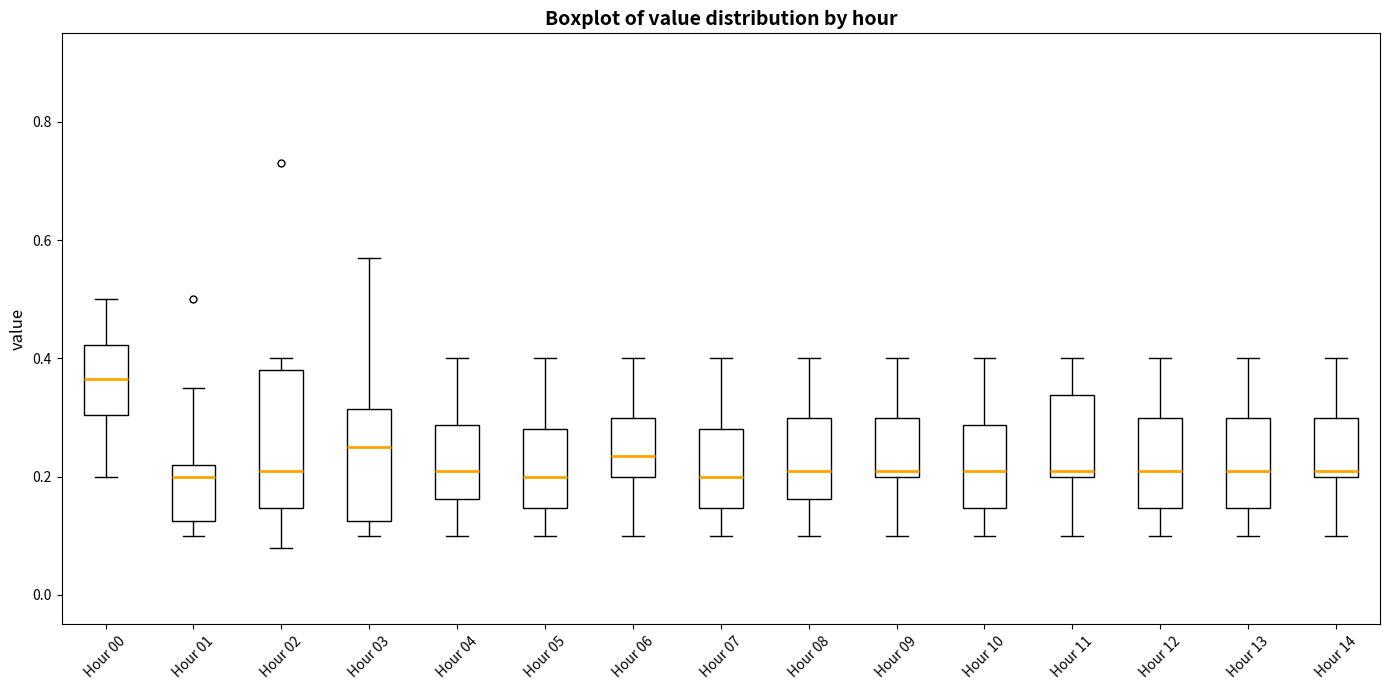

Where does the upper whisker of the box for Hour 06 end on the y-axis? The values are not printed on the chart, so give them approximately, as read against the axis.

0.40